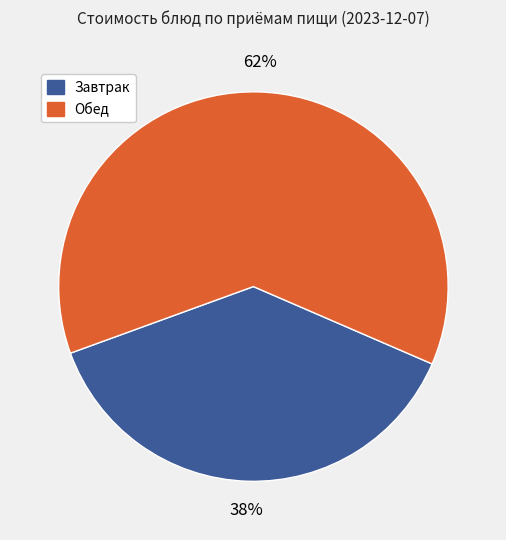

To the nearest percent, what is the difference between the largest and smallest slice percentages?

24%